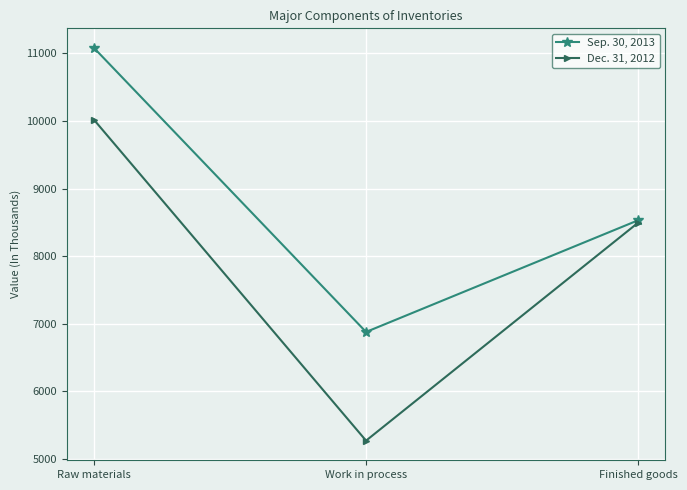

List the series in order of their peak value, highest first.

Sep. 30, 2013, Dec. 31, 2012